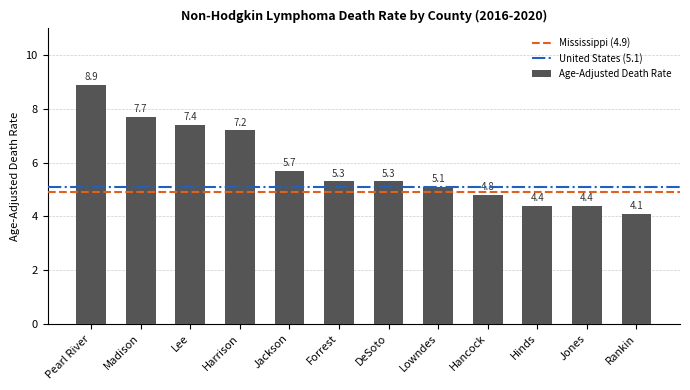

Count the number of data series in this chart.

1